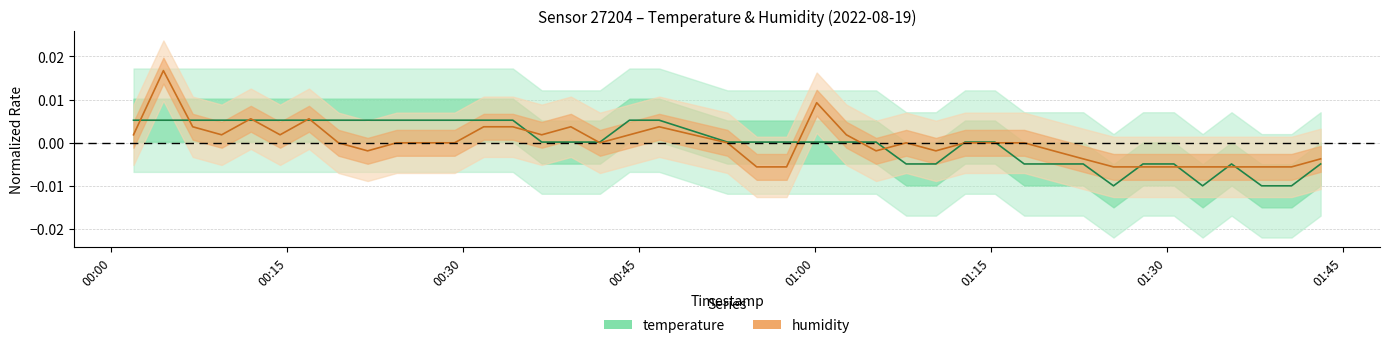

Which series has the largest total across all categories?

humidity